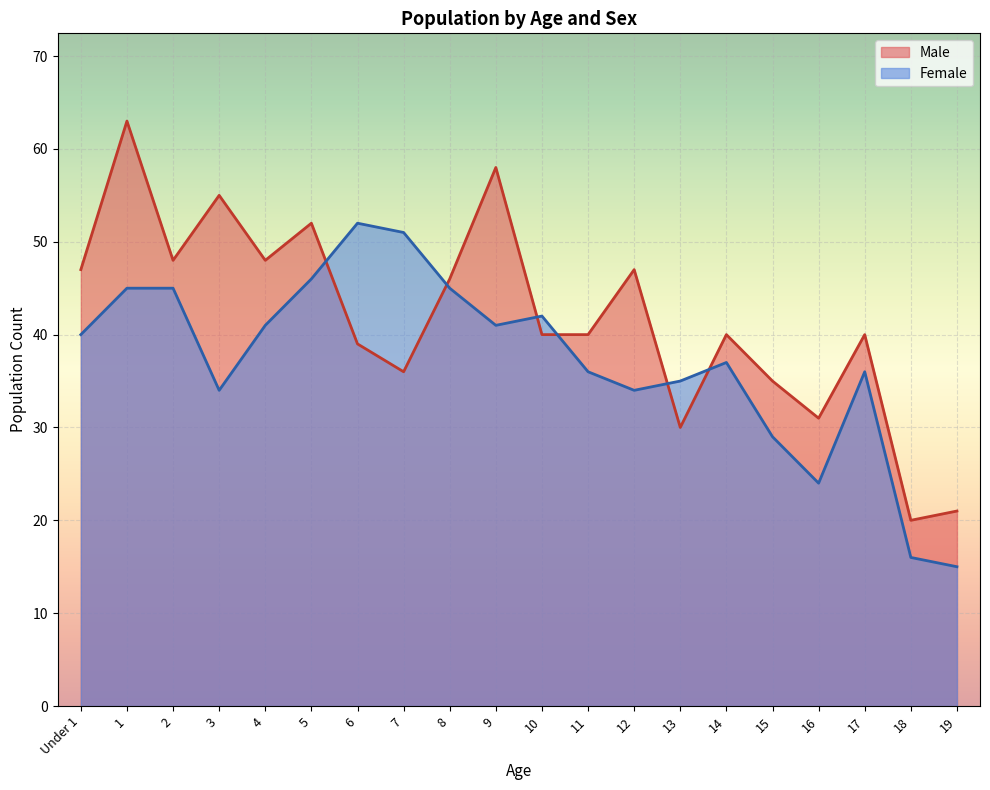

How many values in the Male series are below 40?

7